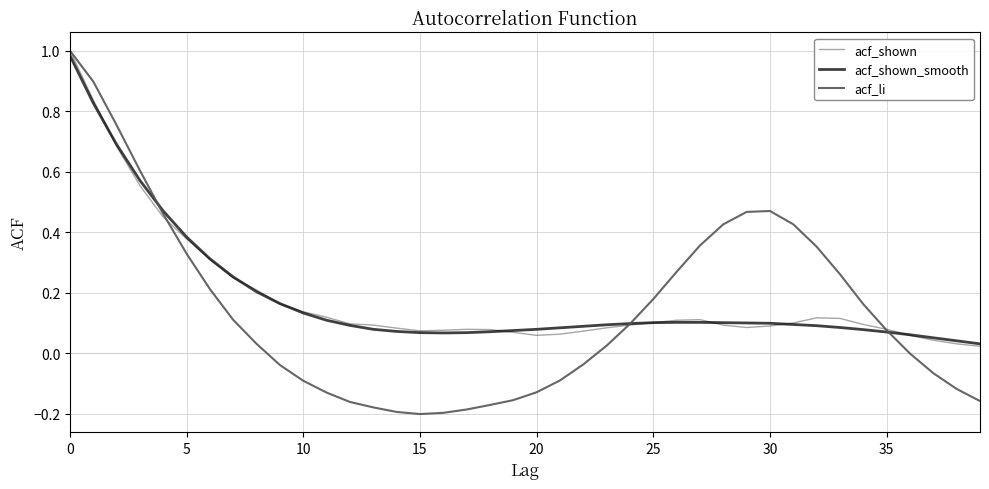

Rank the series by their maximum value, from lowest to highest.

acf_shown_smooth, acf_shown, acf_li